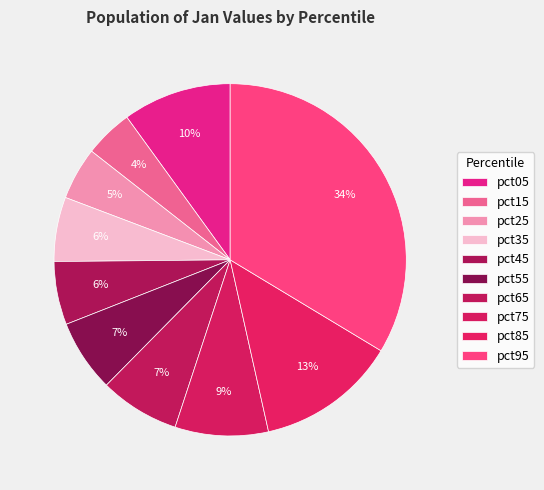

What is the smallest slice in the pie chart?

pct15